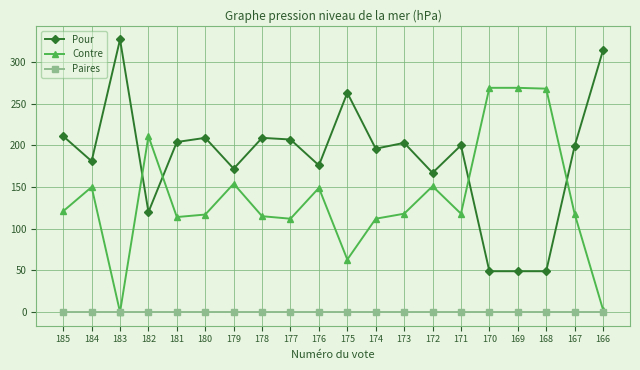

Which series has the widest spread of values?

Pour